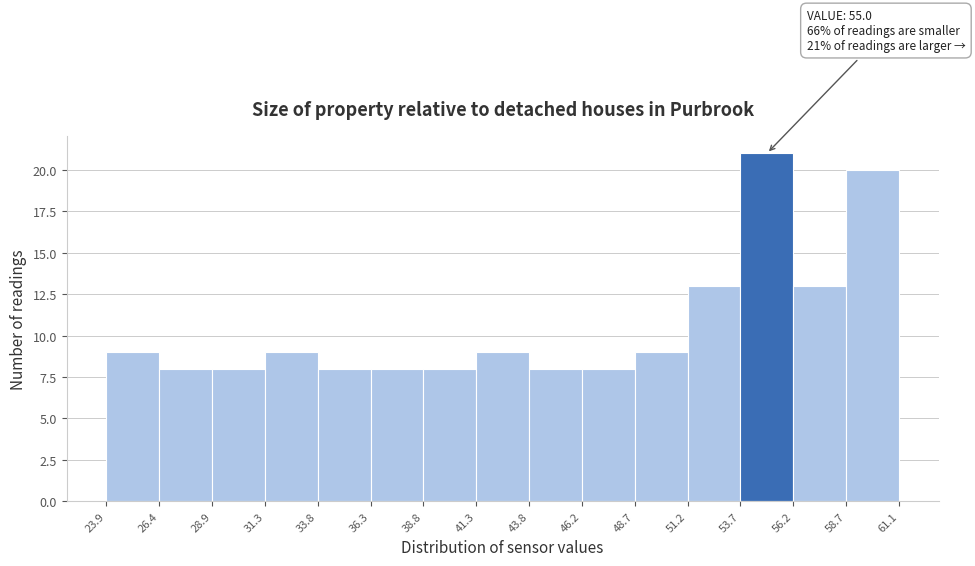

Over which range of the x-axis is the bar tallest?

53.7 to 56.2